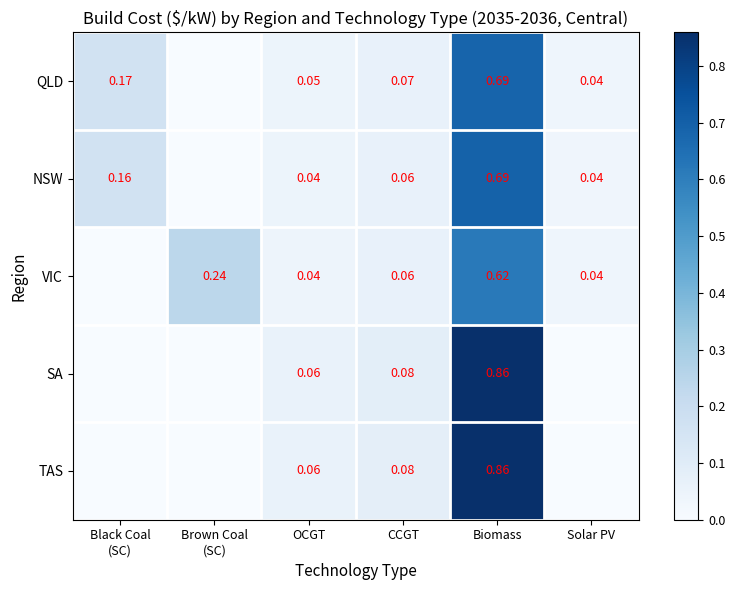

At Black Coal (SC), list the series in order from smallest to largest.

VIC, SA, TAS, NSW, QLD